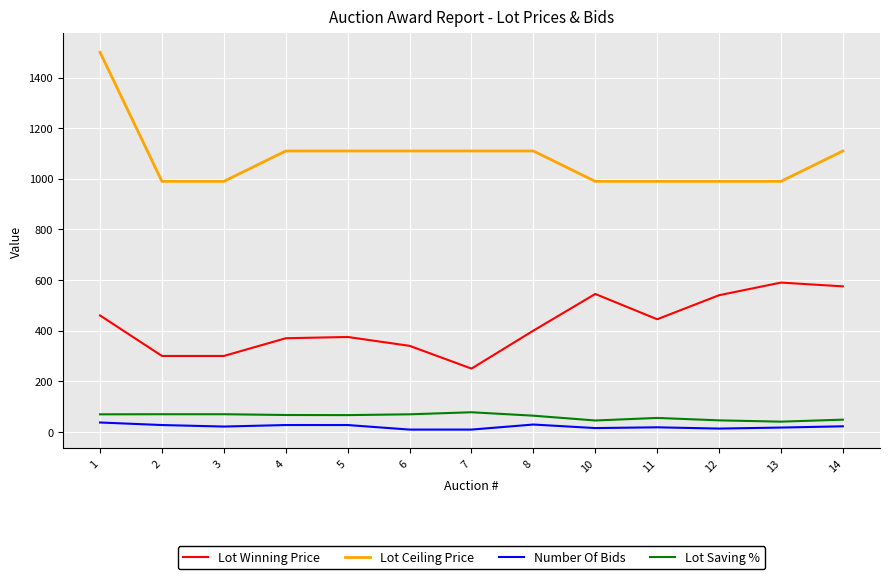

True or false: Lot Winning Price has more than 1 interior local peaks.

True